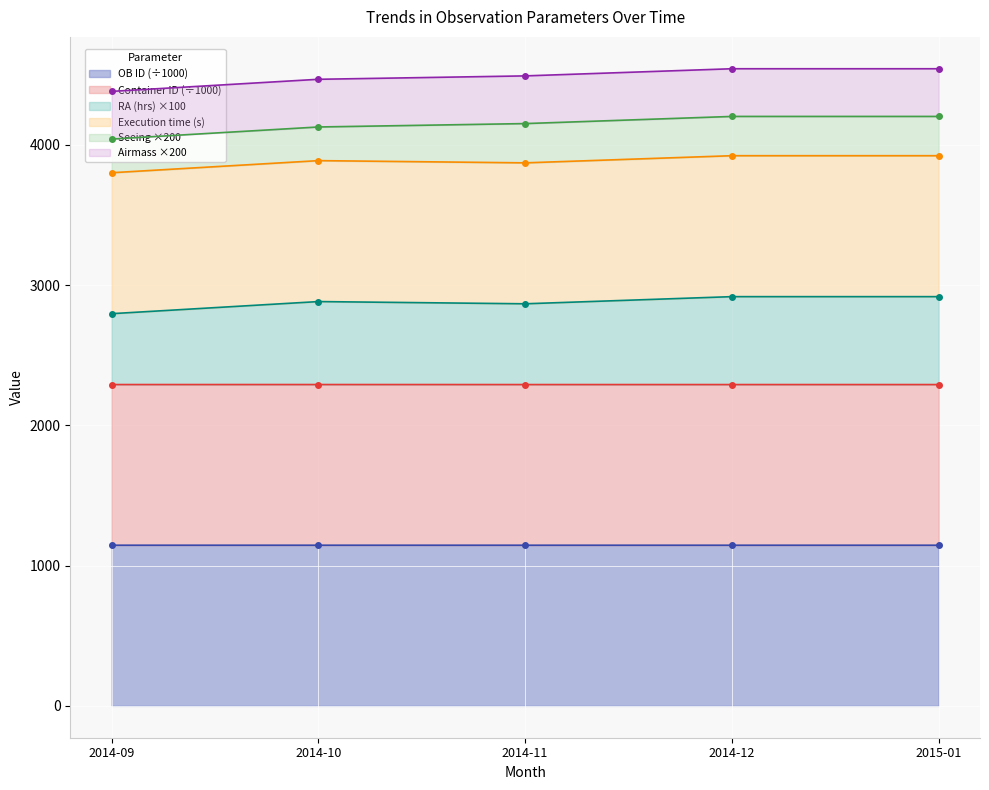

How many Container ID values are between 2291 and 2292?

5